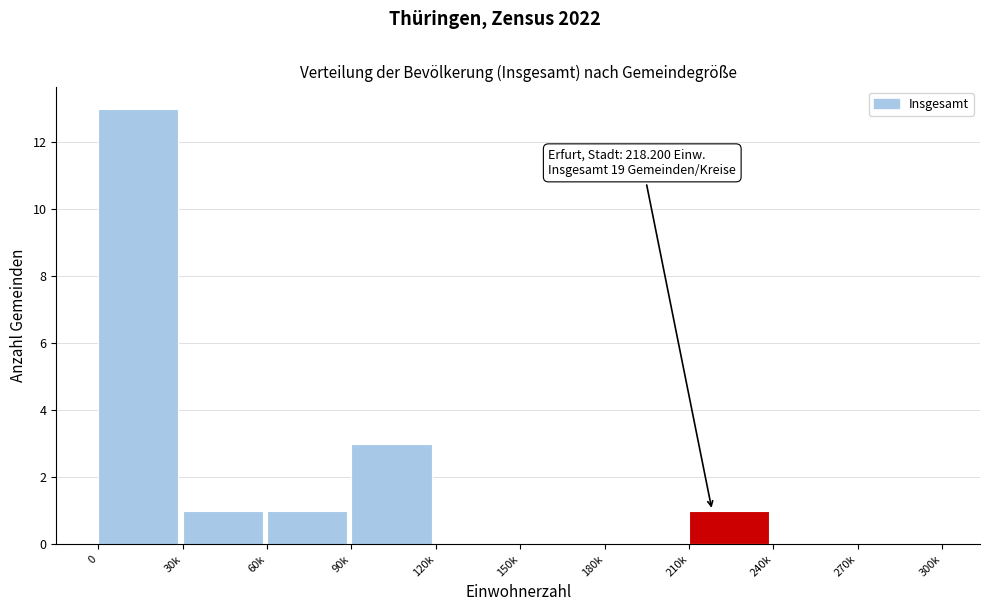

Reading left to right, transcribe all the data shown in this chart.

0=13	30k=1	60k=1	90k=3	120k=0	150k=0	180k=0	210k=1	240k=0	270k=0